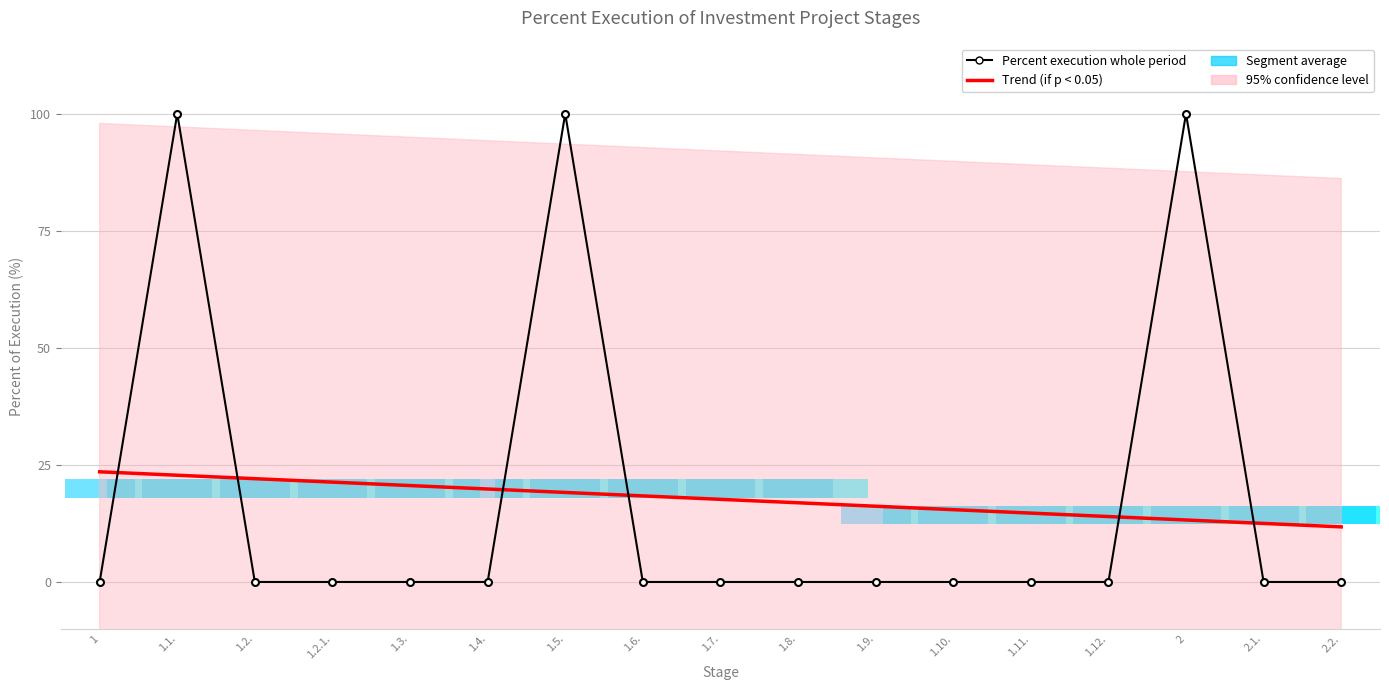

What is the spread (max minus min) of values at 1.11.?

14.7